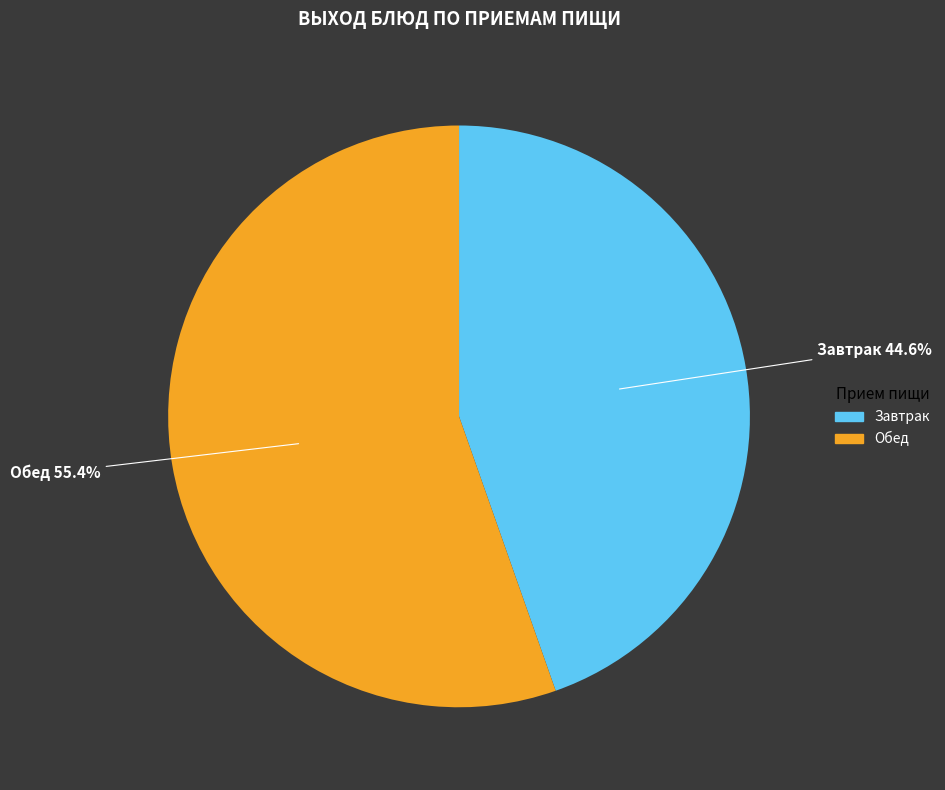

What is the ratio of the value at Завтрак to the value at Обед?

0.8